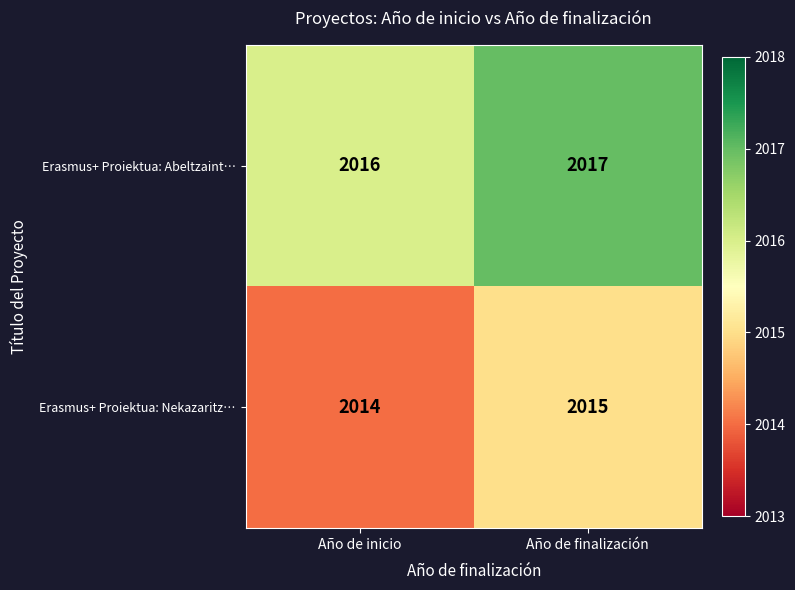

True or false: Erasmus+ Proiektua: Nekazaritz… has a value of 2014 at Año de inicio.

True